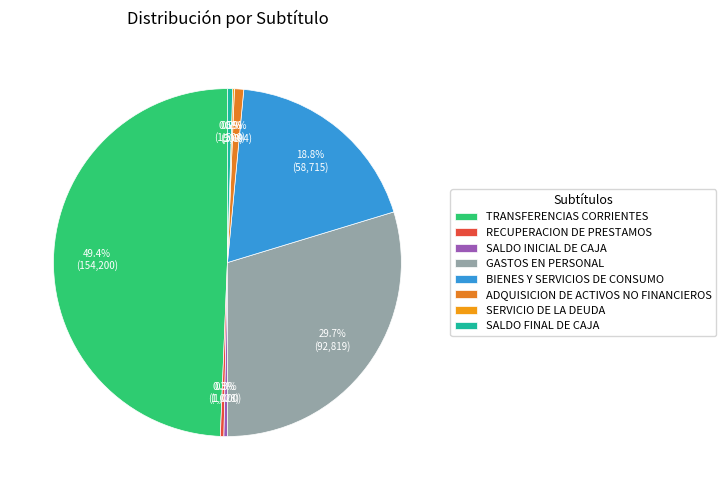

To the nearest percent, what is the difference between the RECUPERACION DE PRESTAMOS and TRANSFERENCIAS CORRIENTES slice percentages?

49%